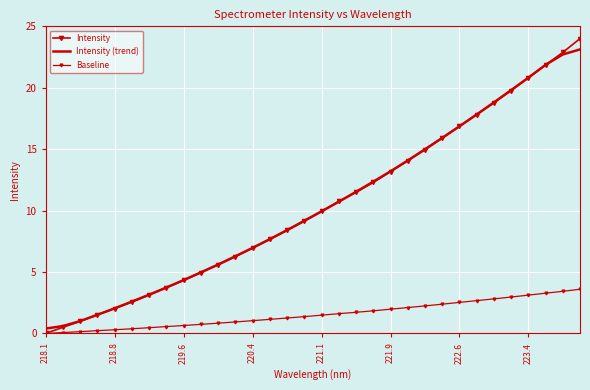

Reading left to right, transcribe all the data shown in this chart.

Intensity: 0.0	0.5	1.0	1.5	2.0	2.6	3.1	3.7	4.3	5.0	5.6	6.3	7.0	7.7	8.4	9.1	9.9	10.8	11.5	12.3	13.2	14.1	15.0	15.9	16.9	17.8	18.8	19.8	20.8	21.9	22.9	24.0
Intensity (trend): 0.4	0.6	1.0	1.5	2.0	2.6	3.2	3.7	4.3	5.0	5.6	6.3	7.0	7.7	8.4	9.2	9.9	10.7	11.5	12.4	13.2	14.1	15.0	15.9	16.9	17.8	18.8	19.8	20.8	21.9	22.7	23.1
Baseline: 0.0	0.1	0.1	0.2	0.3	0.4	0.5	0.6	0.6	0.7	0.8	0.9	1.0	1.1	1.3	1.4	1.5	1.6	1.7	1.8	2.0	2.1	2.2	2.4	2.5	2.7	2.8	3.0	3.1	3.3	3.4	3.6